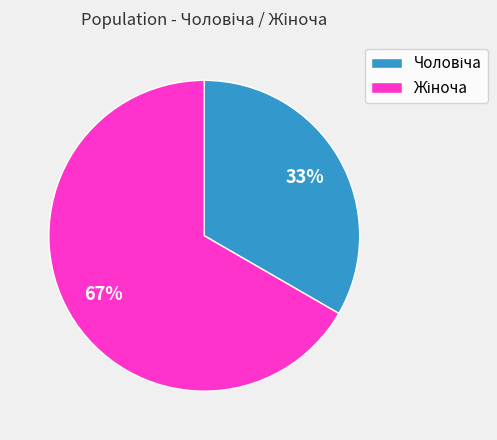

What is the ratio of the value at Чоловіча to the value at Жіноча?

0.5